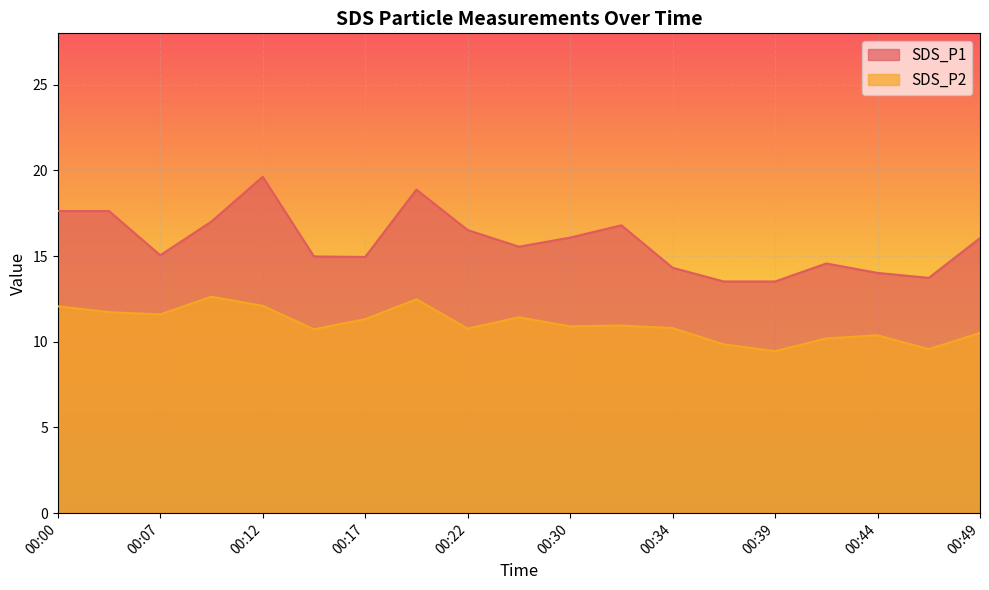

How many lines are shown in the chart?

2